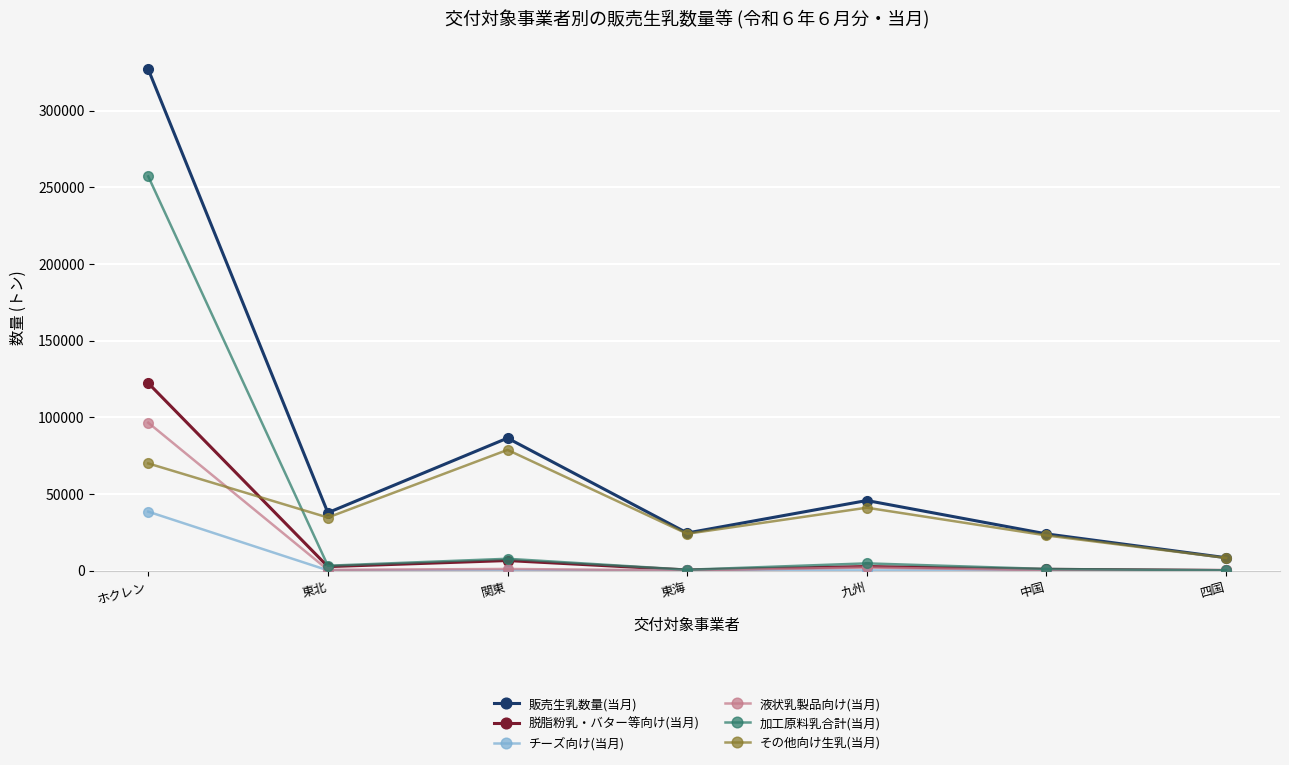

Which series has the largest range (max minus min)?

販売生乳数量(当月)